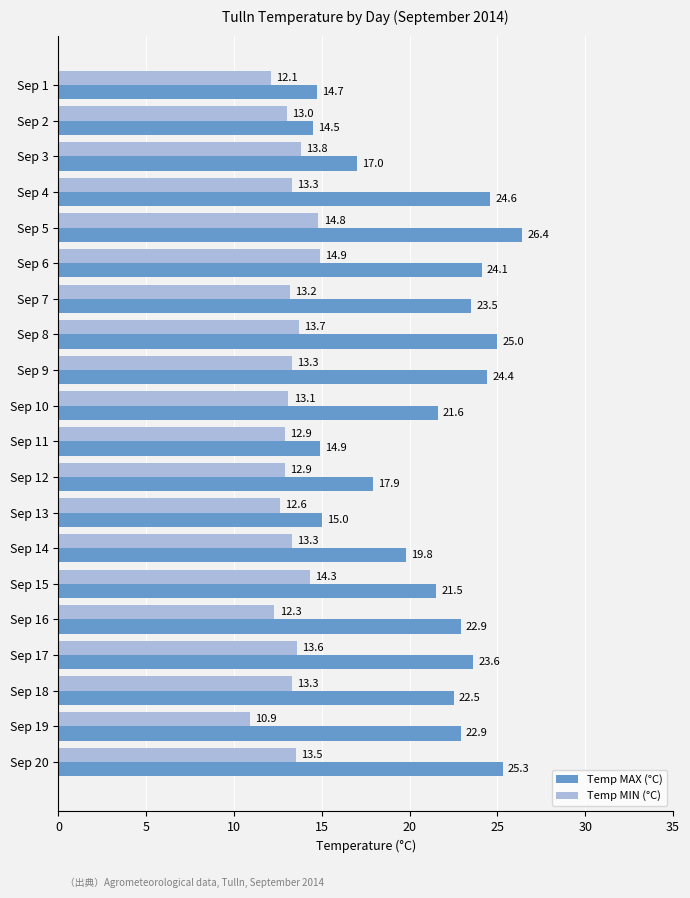

What is the total value across all series at Sep 9?

37.7